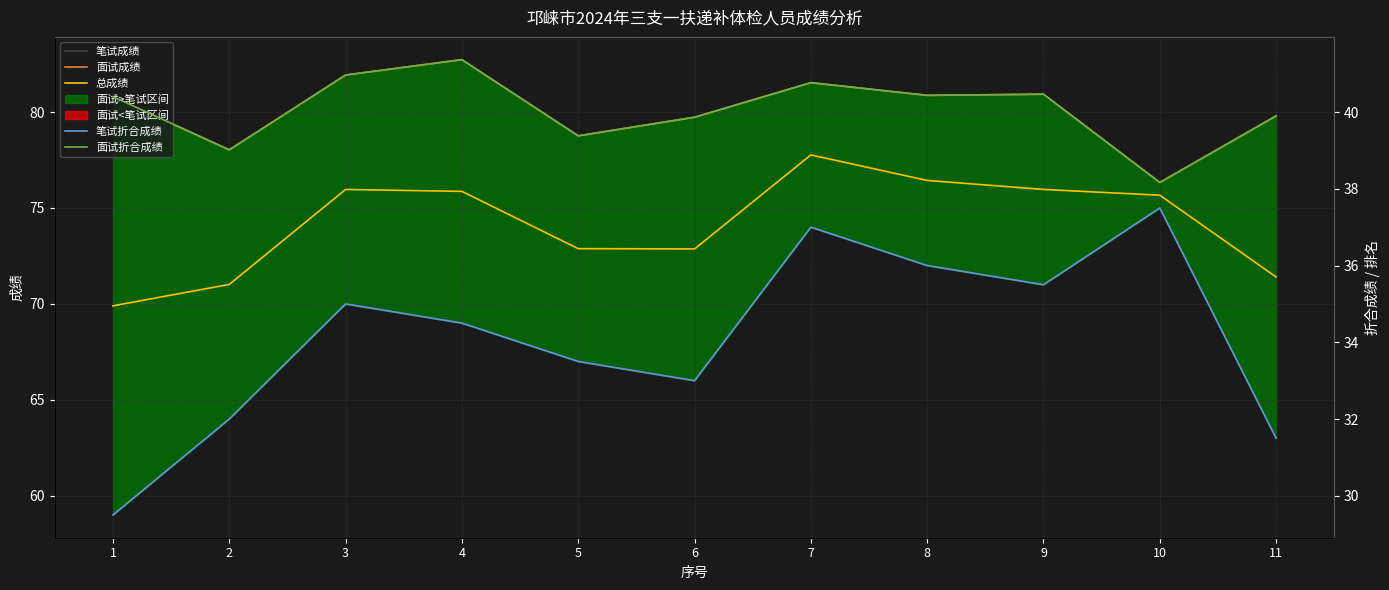

The 面试折合成绩 series shows 12.2 at 9. True or false?

False